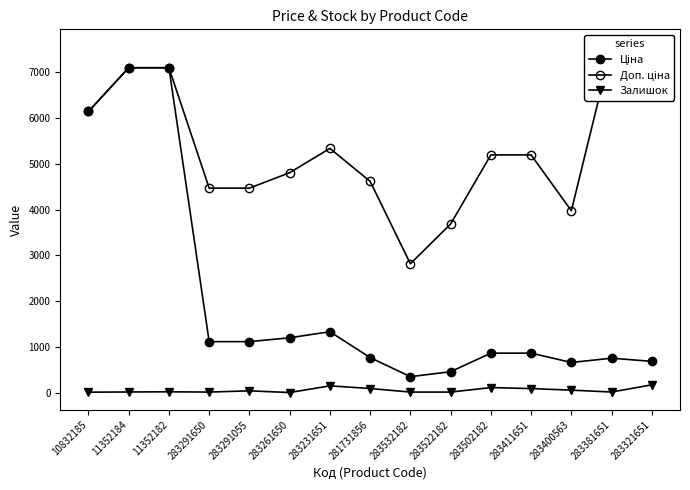

Which category has the highest value in the Доп. ціна series?

283381651